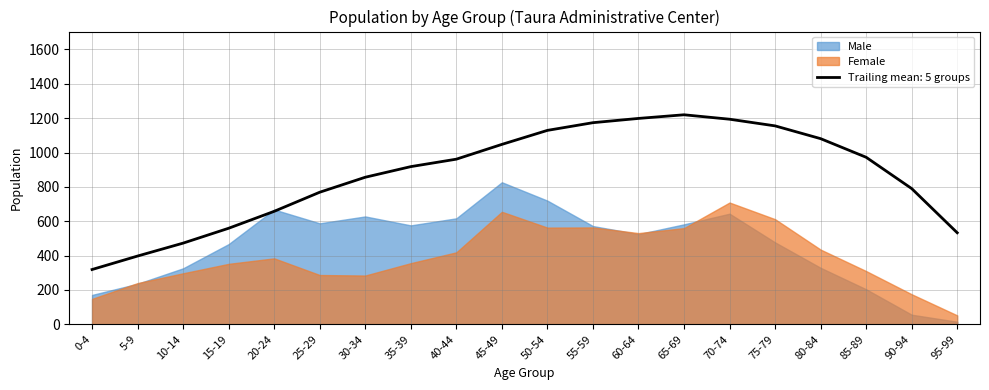

How many values in the Female series exceed 384?

9